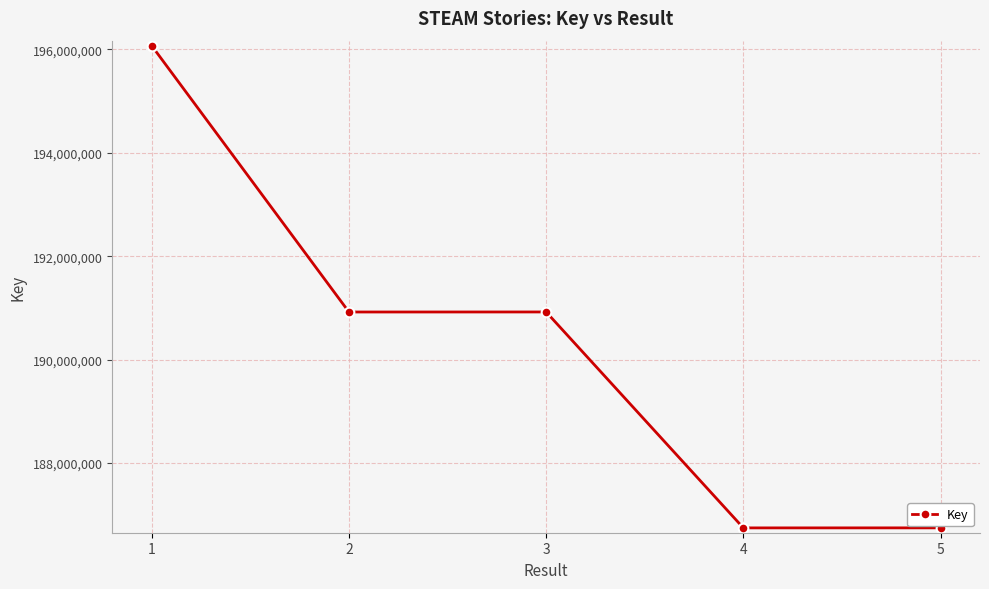

Which category has the highest value across all series?

1